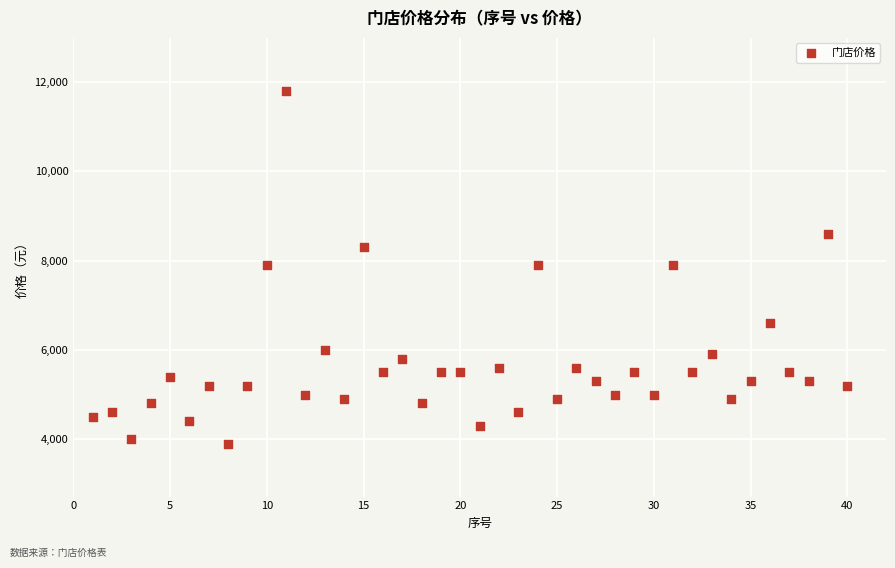

What is the range of X values (max minus min)?

39